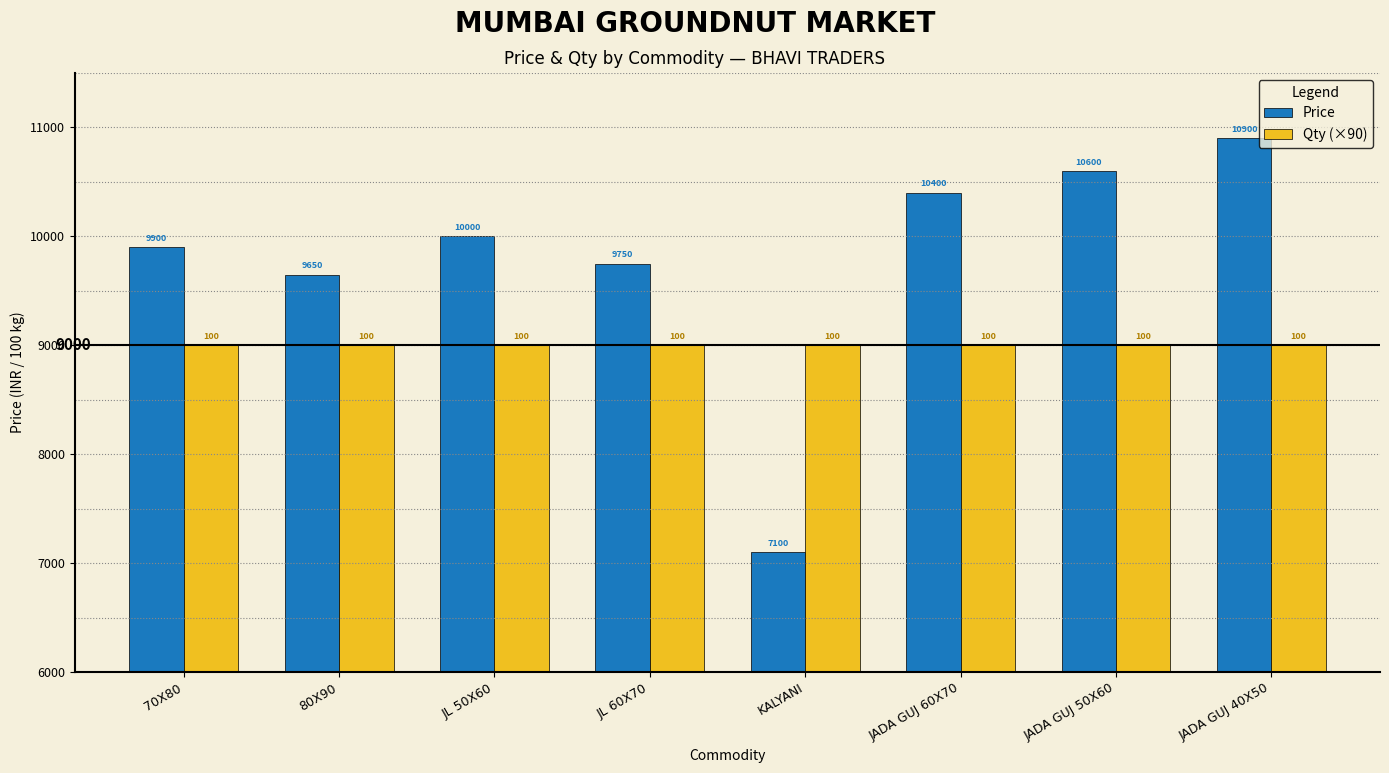

Which series has the largest total across all categories?

Price